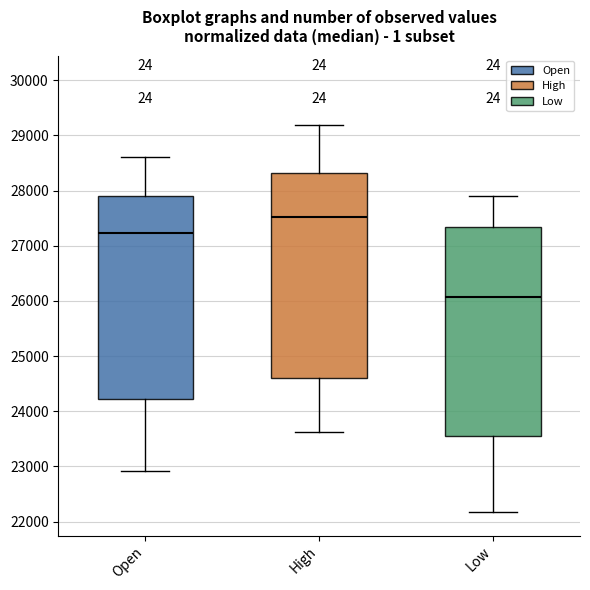

Where does the upper whisker of the box for High end on the y-axis? The values are not printed on the chart, so give them approximately, as read against the axis.

29200